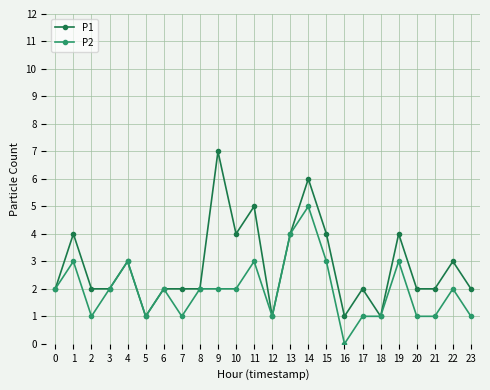

How many P1 values are between 2 and 4?

17